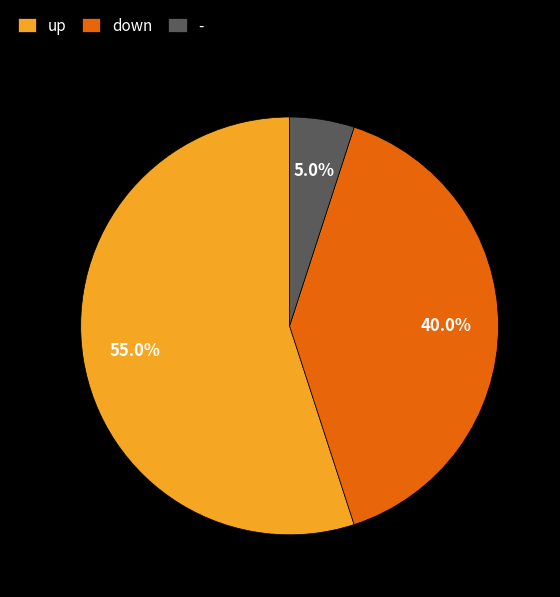

What is the largest slice in the pie chart?

up